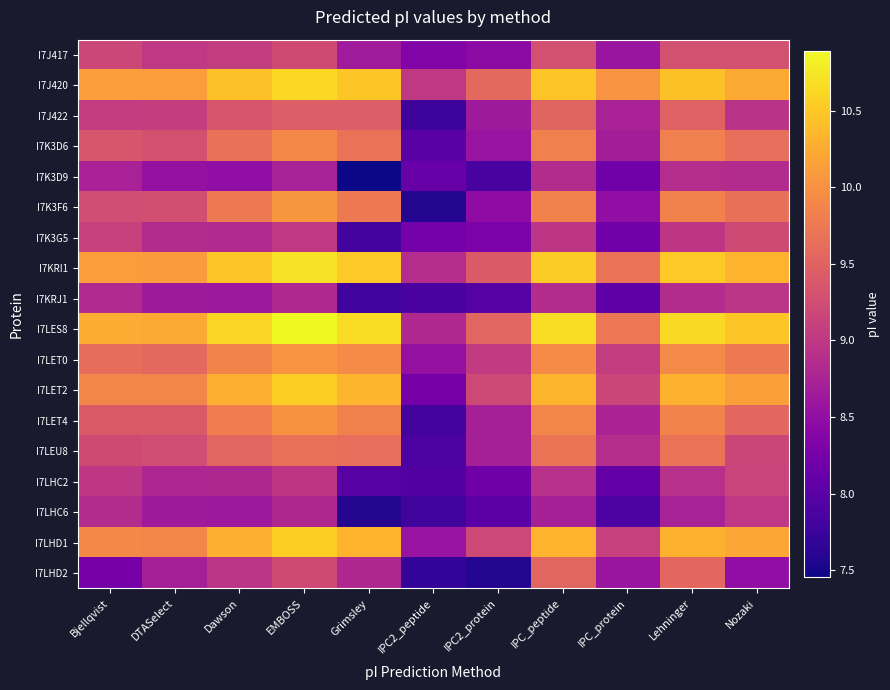

Reading right to left, extract all data points from this chart.

I7J417: Nozaki=9.3	Lehninger=9.3	IPC_protein=8.6	IPC_peptide=9.3	IPC2_protein=8.4	IPC2_peptide=8.3	Grimsley=8.7	EMBOSS=9.2	Dawson=9.1	DTASelect=9.0	Bjellqvist=9.2
I7J420: Nozaki=10.2	Lehninger=10.4	IPC_protein=10.0	IPC_peptide=10.5	IPC2_protein=9.6	IPC2_peptide=9.0	Grimsley=10.5	EMBOSS=10.6	Dawson=10.4	DTASelect=10.1	Bjellqvist=10.1
I7J422: Nozaki=8.9	Lehninger=9.5	IPC_protein=8.7	IPC_peptide=9.5	IPC2_protein=8.6	IPC2_peptide=7.8	Grimsley=9.4	EMBOSS=9.4	Dawson=9.3	DTASelect=9.1	Bjellqvist=9.0
I7K3D6: Nozaki=9.6	Lehninger=9.8	IPC_protein=8.7	IPC_peptide=9.8	IPC2_protein=8.6	IPC2_peptide=8.0	Grimsley=9.7	EMBOSS=9.9	Dawson=9.7	DTASelect=9.3	Bjellqvist=9.4
I7K3D9: Nozaki=8.9	Lehninger=8.9	IPC_protein=8.2	IPC_peptide=8.9	IPC2_protein=7.8	IPC2_peptide=8.1	Grimsley=7.5	EMBOSS=8.7	Dawson=8.5	DTASelect=8.5	Bjellqvist=8.7
I7K3F6: Nozaki=9.6	Lehninger=9.9	IPC_protein=8.5	IPC_peptide=9.9	IPC2_protein=8.5	IPC2_peptide=7.6	Grimsley=9.8	EMBOSS=10.1	Dawson=9.8	DTASelect=9.3	Bjellqvist=9.3
I7K3G5: Nozaki=9.2	Lehninger=9.0	IPC_protein=8.2	IPC_peptide=9.0	IPC2_protein=8.3	IPC2_peptide=8.2	Grimsley=7.8	EMBOSS=9.0	Dawson=8.8	DTASelect=8.9	Bjellqvist=9.1
I7KRI1: Nozaki=10.3	Lehninger=10.5	IPC_protein=9.7	IPC_peptide=10.5	IPC2_protein=9.4	IPC2_peptide=8.9	Grimsley=10.5	EMBOSS=10.7	Dawson=10.5	DTASelect=10.1	Bjellqvist=10.1
I7KRJ1: Nozaki=9.0	Lehninger=8.9	IPC_protein=8.1	IPC_peptide=8.9	IPC2_protein=8.0	IPC2_peptide=7.9	Grimsley=7.8	EMBOSS=8.8	Dawson=8.6	DTASelect=8.6	Bjellqvist=8.8
I7LES8: Nozaki=10.5	Lehninger=10.6	IPC_protein=9.7	IPC_peptide=10.7	IPC2_protein=9.5	IPC2_peptide=8.8	Grimsley=10.7	EMBOSS=10.9	Dawson=10.6	DTASelect=10.2	Bjellqvist=10.2
I7LET0: Nozaki=9.8	Lehninger=9.9	IPC_protein=9.1	IPC_peptide=9.9	IPC2_protein=9.0	IPC2_peptide=8.5	Grimsley=9.9	EMBOSS=10.0	Dawson=9.9	DTASelect=9.6	Bjellqvist=9.6
I7LET2: Nozaki=10.1	Lehninger=10.3	IPC_protein=9.2	IPC_peptide=10.3	IPC2_protein=9.2	IPC2_peptide=8.2	Grimsley=10.3	EMBOSS=10.6	Dawson=10.3	DTASelect=9.9	Bjellqvist=9.9
I7LET4: Nozaki=9.6	Lehninger=9.9	IPC_protein=8.8	IPC_peptide=9.9	IPC2_protein=8.7	IPC2_peptide=7.8	Grimsley=9.8	EMBOSS=10.0	Dawson=9.8	DTASelect=9.4	Bjellqvist=9.4
I7LEU8: Nozaki=9.2	Lehninger=9.7	IPC_protein=8.9	IPC_peptide=9.7	IPC2_protein=8.7	IPC2_peptide=7.9	Grimsley=9.6	EMBOSS=9.7	Dawson=9.5	DTASelect=9.3	Bjellqvist=9.2
I7LHC2: Nozaki=9.1	Lehninger=8.9	IPC_protein=8.1	IPC_peptide=8.9	IPC2_protein=8.2	IPC2_peptide=7.9	Grimsley=8.0	EMBOSS=9.0	Dawson=8.8	DTASelect=8.8	Bjellqvist=9.0
I7LHC6: Nozaki=9.0	Lehninger=8.7	IPC_protein=7.9	IPC_peptide=8.7	IPC2_protein=8.0	IPC2_peptide=7.8	Grimsley=7.6	EMBOSS=8.8	Dawson=8.6	DTASelect=8.6	Bjellqvist=8.9
I7LHD1: Nozaki=10.2	Lehninger=10.3	IPC_protein=9.1	IPC_peptide=10.3	IPC2_protein=9.2	IPC2_peptide=8.6	Grimsley=10.3	EMBOSS=10.6	Dawson=10.3	DTASelect=9.9	Bjellqvist=9.9
I7LHD2: Nozaki=8.5	Lehninger=9.6	IPC_protein=8.6	IPC_peptide=9.5	IPC2_protein=7.6	IPC2_peptide=7.7	Grimsley=8.8	EMBOSS=9.2	Dawson=9.0	DTASelect=8.7	Bjellqvist=8.2